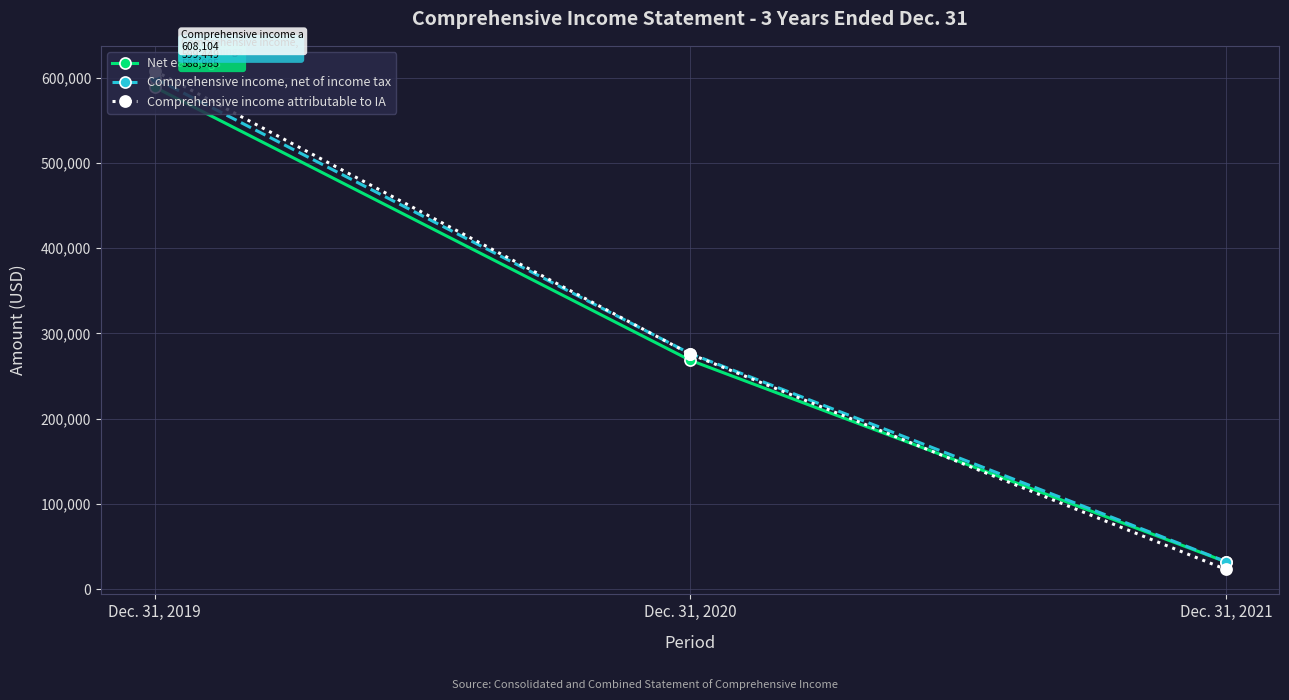

Reading left to right, list all the values displayed in this chart.

Net earnings: Dec. 31, 2019=588985	Dec. 31, 2020=268586	Dec. 31, 2021=32183
Comprehensive income, net of income tax: Dec. 31, 2019=599449	Dec. 31, 2020=276398	Dec. 31, 2021=32491
Comprehensive income attributable to IA: Dec. 31, 2019=608104	Dec. 31, 2020=275820	Dec. 31, 2021=23230